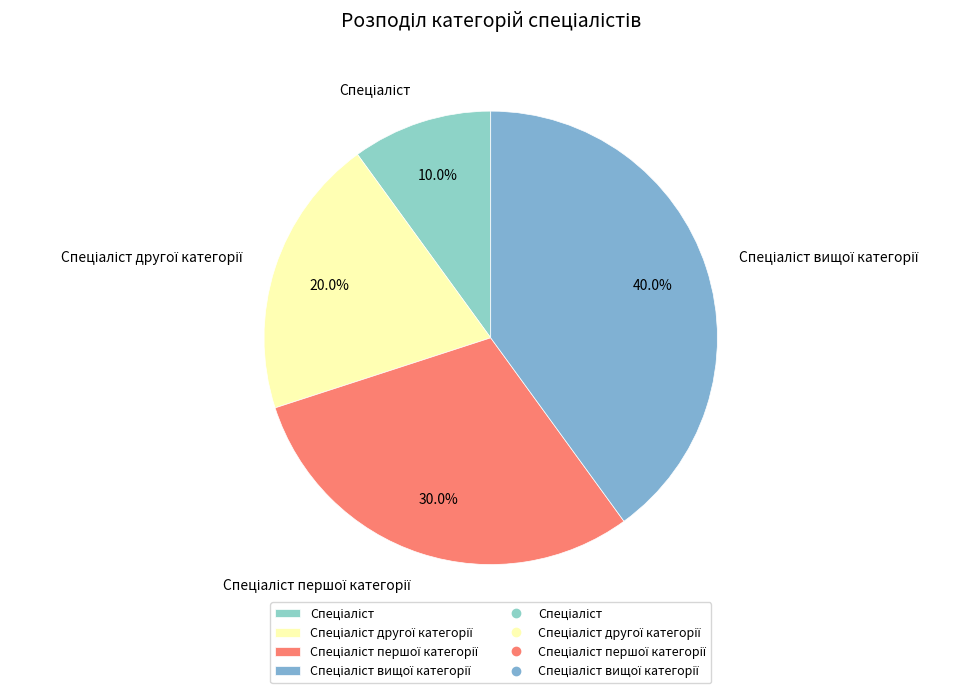

Is there any slice that represents more than half of the pie?

No